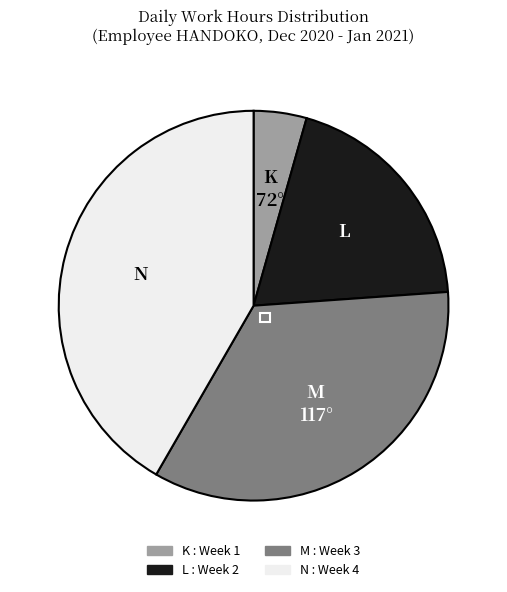

True or false: M accounts for 45% of the total.

False